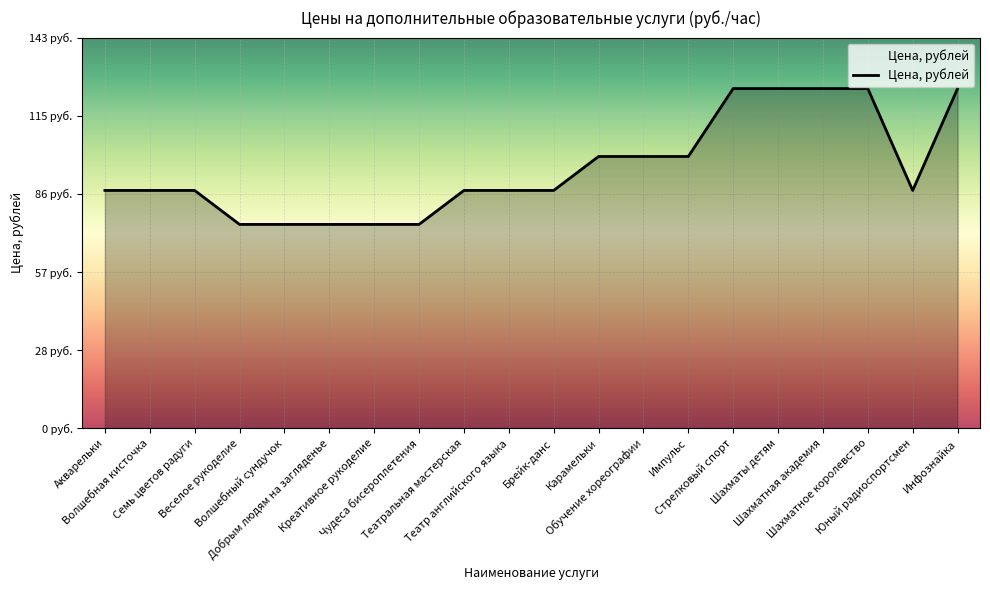

What is the difference between the second highest and minimum values?

50.0